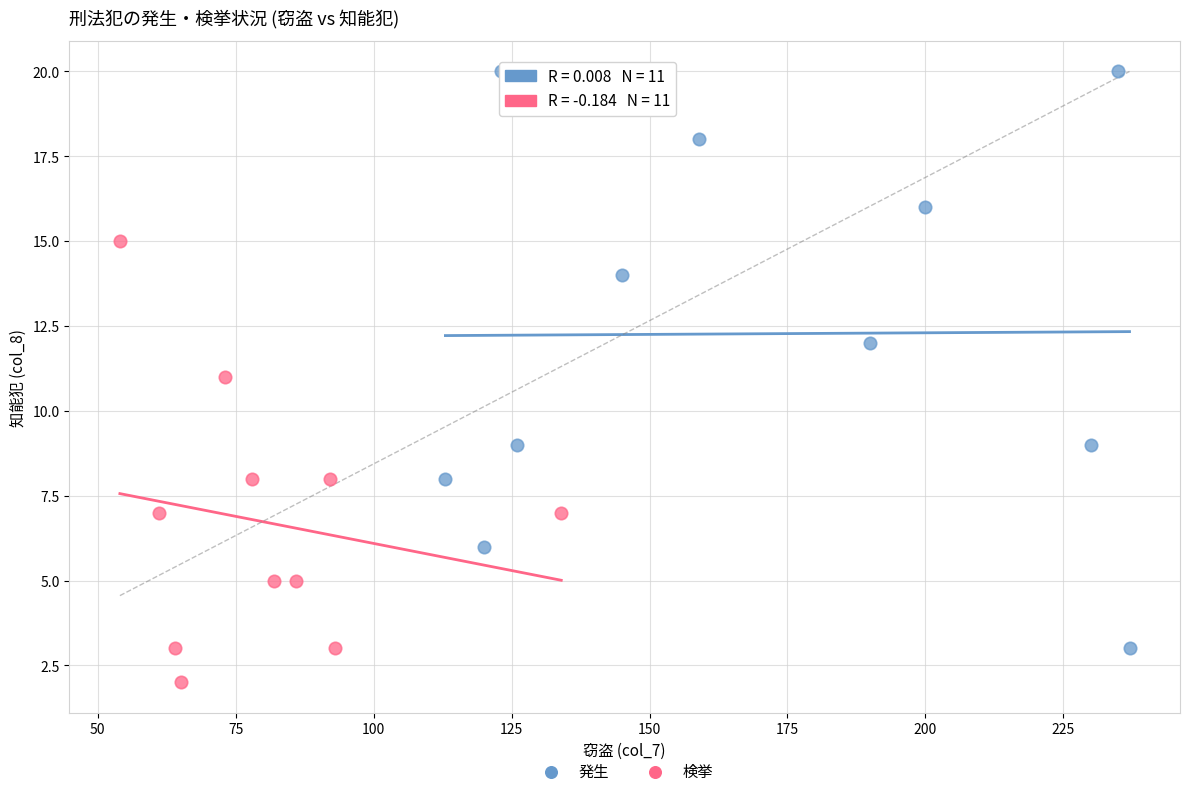

Which series reaches the maximum Y coordinate?

発生